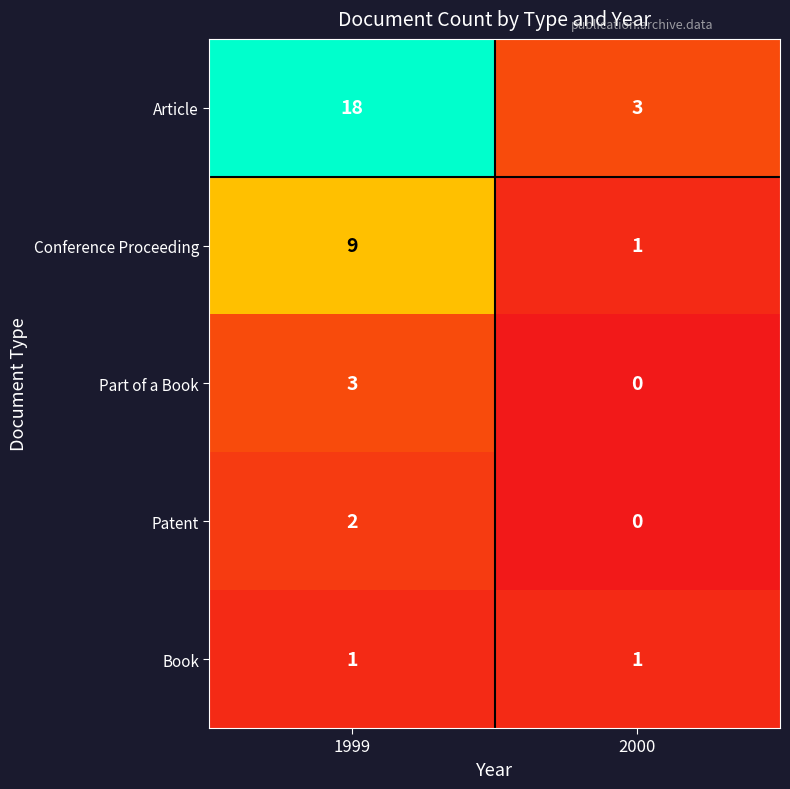

Which label corresponds to the largest value in the chart?

1999